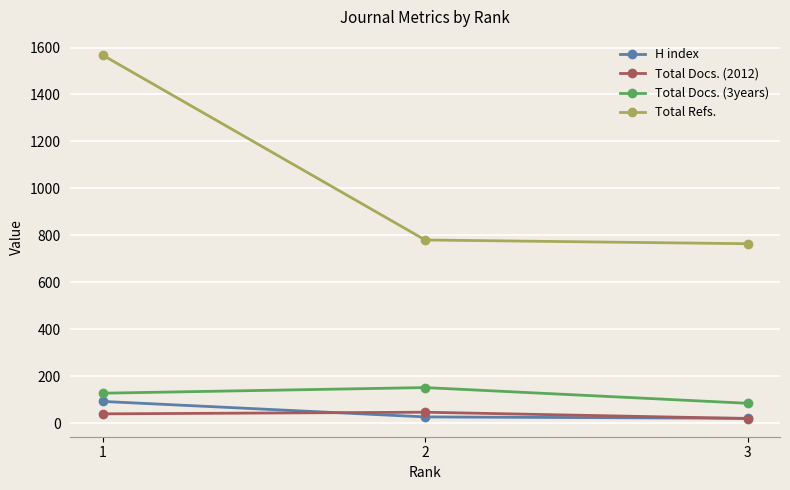

What is the difference between the highest and lowest values at 1?

1529